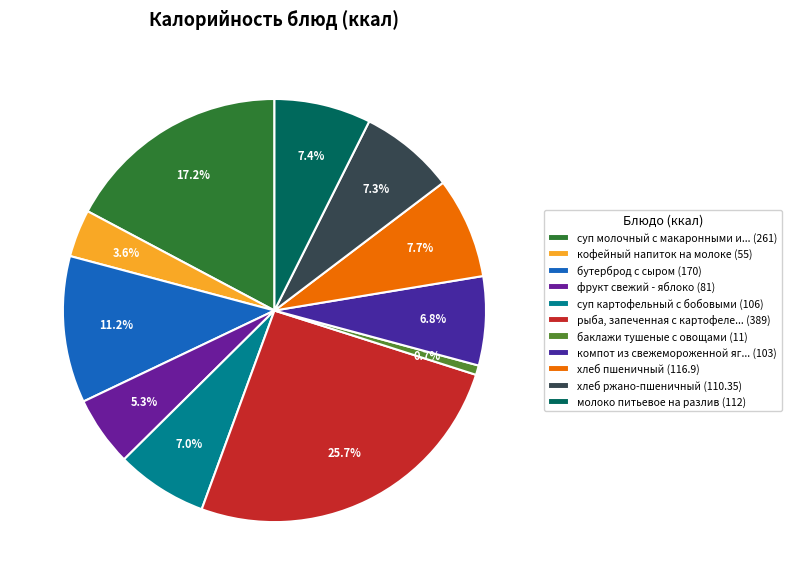

How many segments does this pie chart have?

11